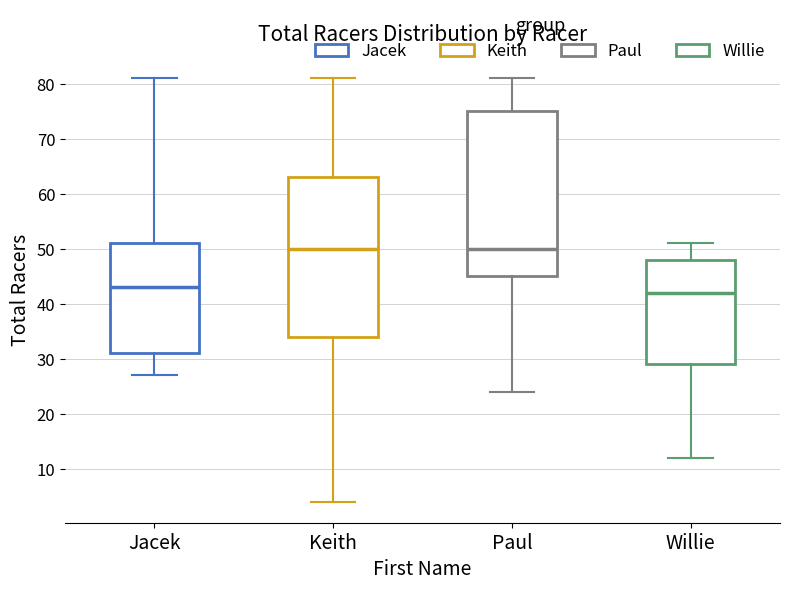

Reading left to right, transcribe this box plot: for each box, give where its median line is, the range the box spans, and where its two whiskers end, as read against the y-axis. The values are not printed on the chart, so give them approximately, as read against the axis.

Jacek: median 43, box 31 to 51, whiskers 27 to 81
Keith: median 50, box 34 to 63, whiskers 4 to 81
Paul: median 50, box 45 to 75, whiskers 24 to 81
Willie: median 42, box 29 to 48, whiskers 12 to 51